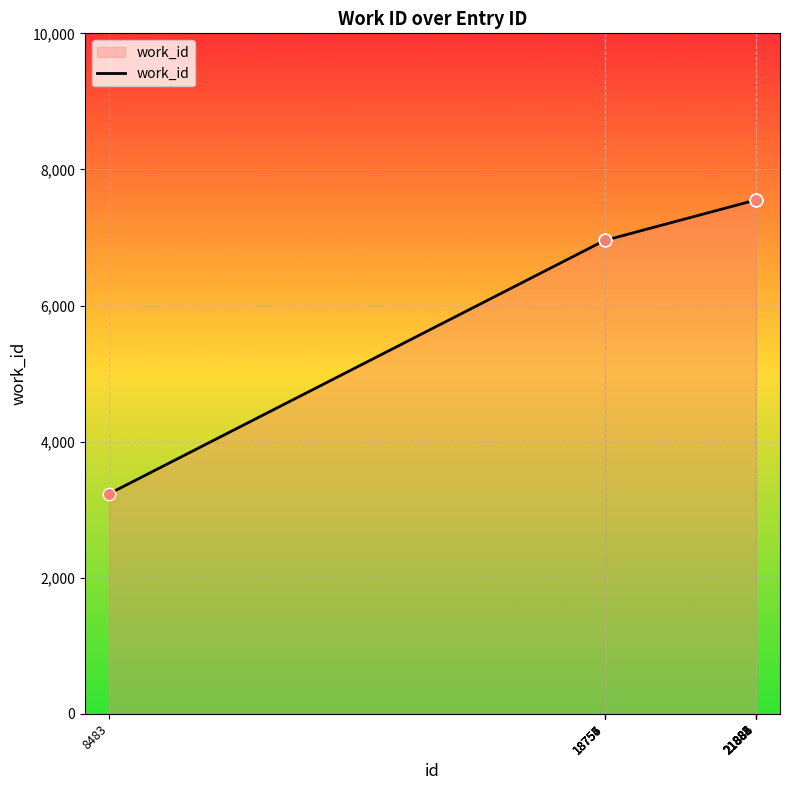

What is the ratio of the value at 21886 to the value at 21882?

1.0